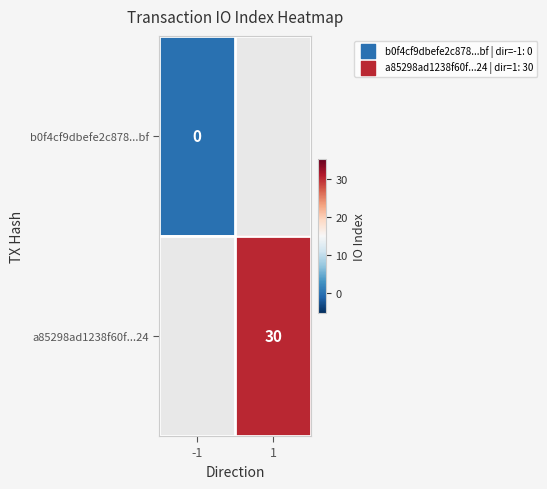

Which category has the highest value across all series?

1